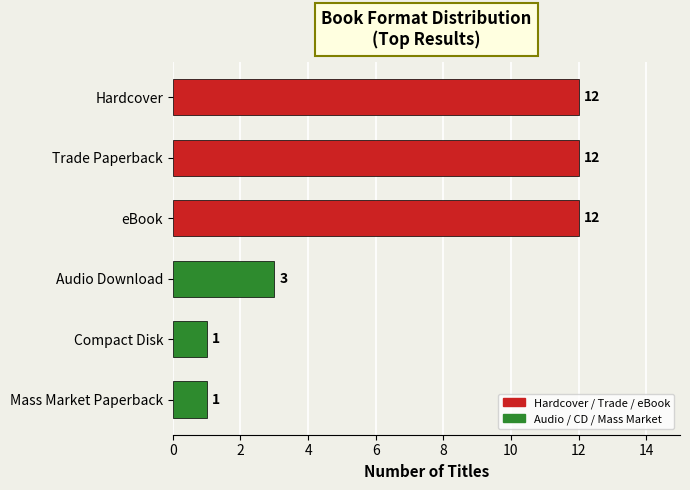

What is the label of the 4th bar from the bottom?

eBook